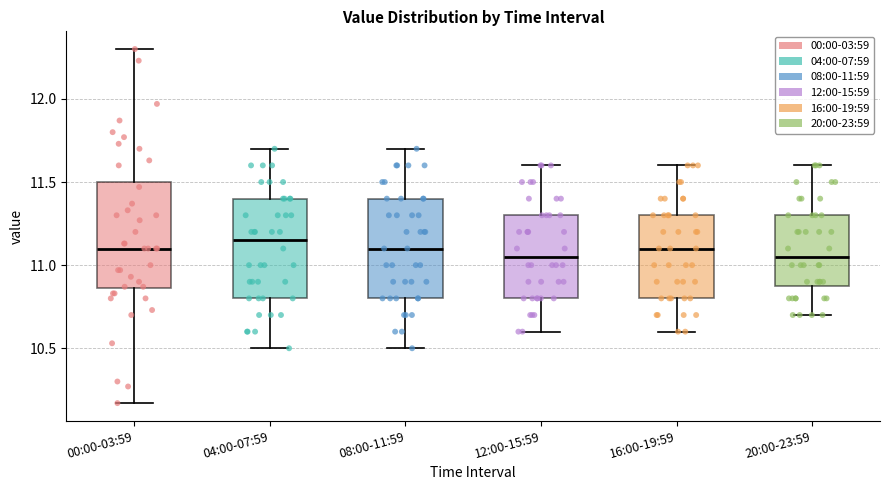

Where does the median line of the box for 04:00-07:59 sit on the y-axis? The values are not printed on the chart, so give them approximately, as read against the axis.

11.15